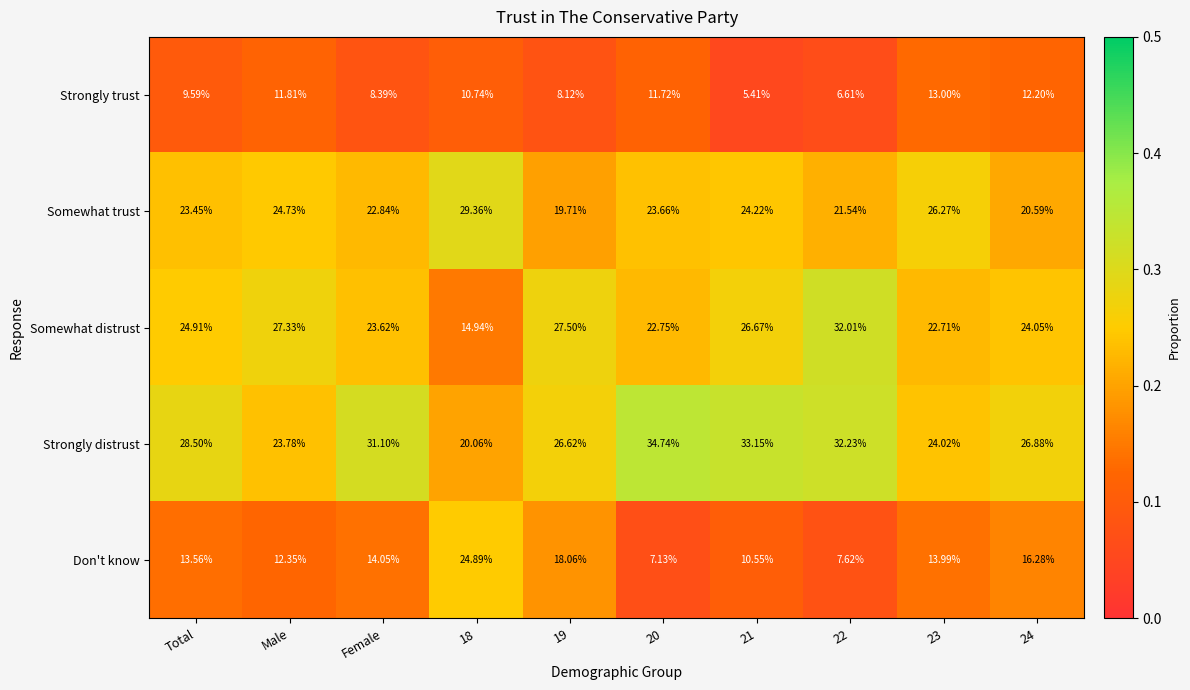

Rank the series by their maximum value, from lowest to highest.

Strongly trust, Don't know, Somewhat trust, Somewhat distrust, Strongly distrust